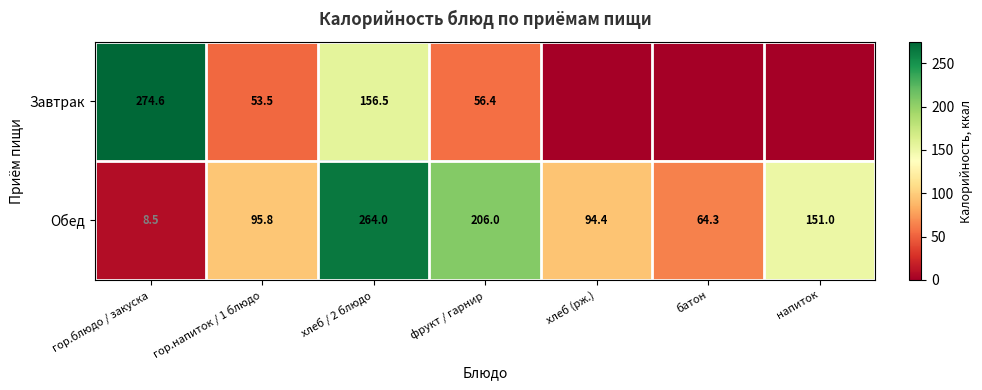

At хлеб / 2 блюдо, list the series in order from smallest to largest.

Завтрак, Обед